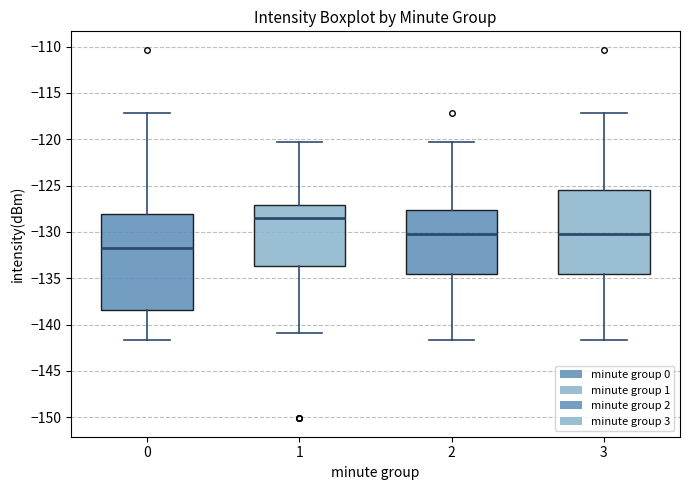

Which box's median line is the lowest?

0